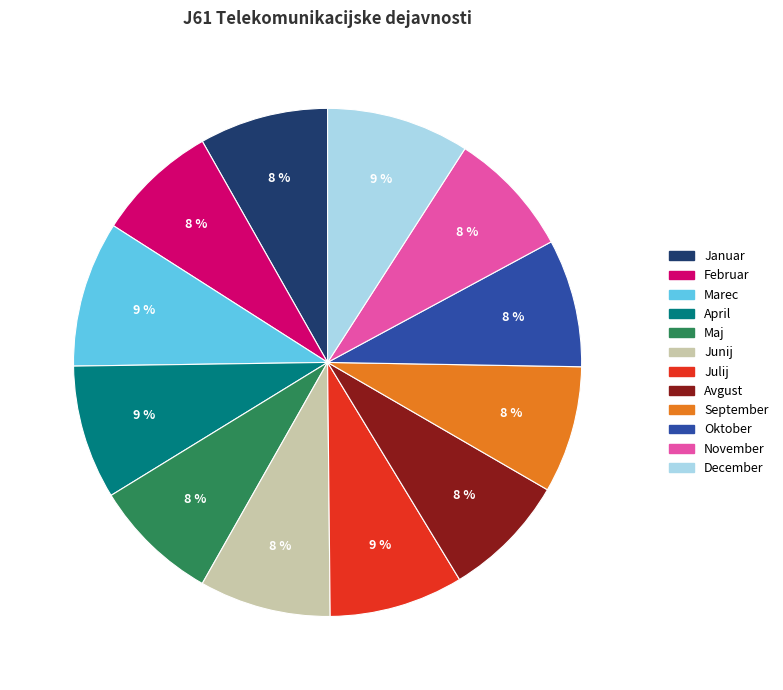

How many slices are in this pie chart?

12